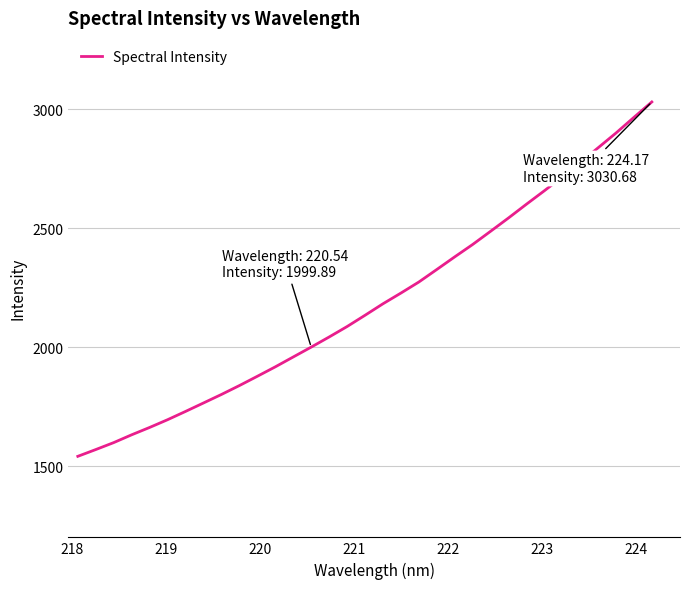

What is the maximum value shown in the chart?

3030.7